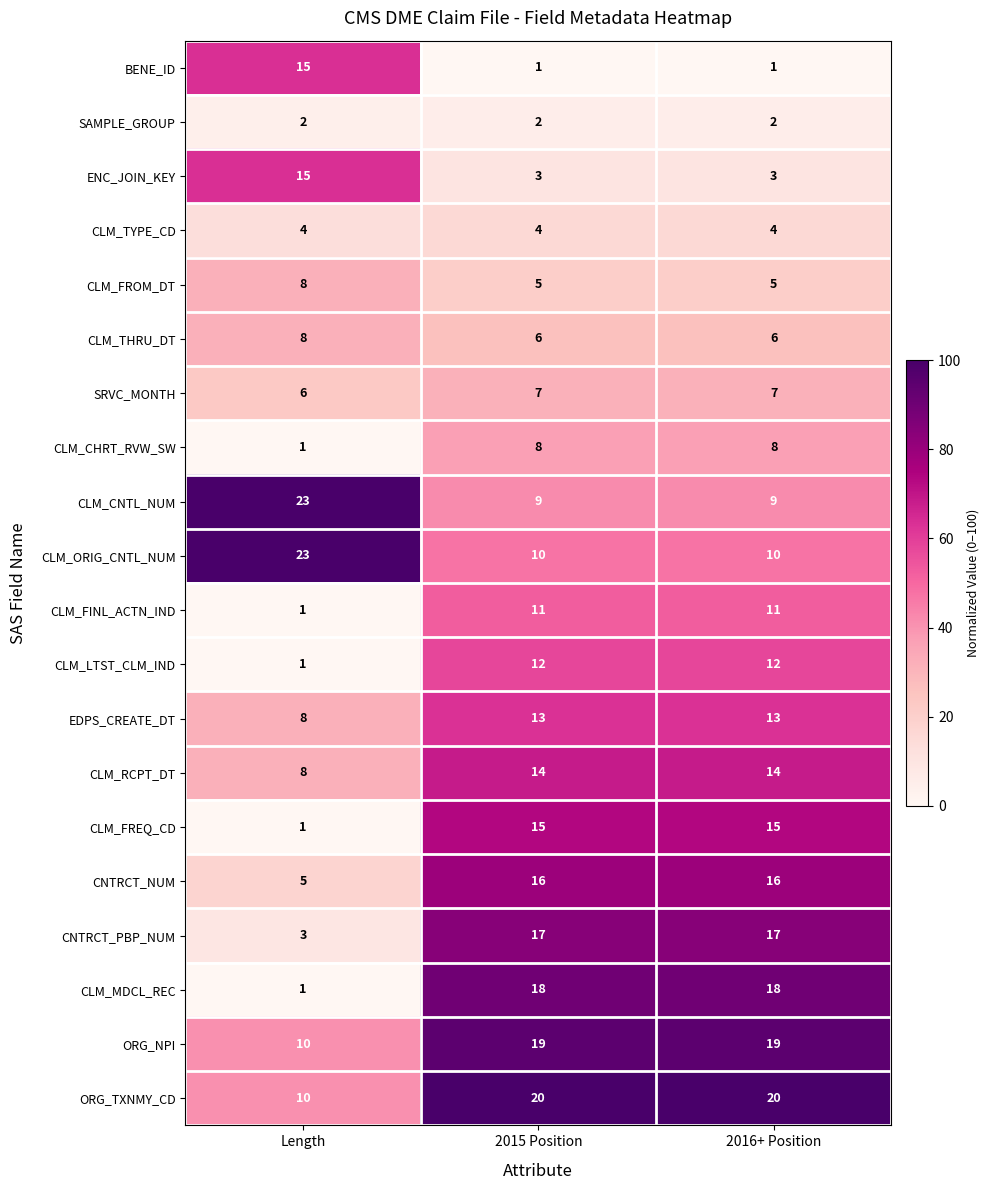

Which label corresponds to the largest value in the chart?

Length